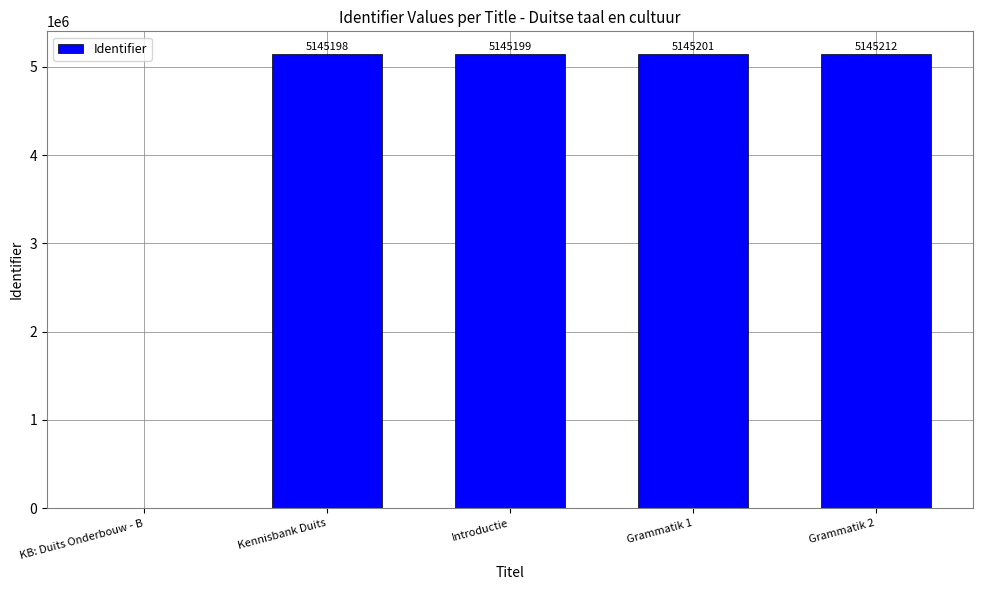

Where is the data nearest to the value 2572606?

Kennisbank Duits